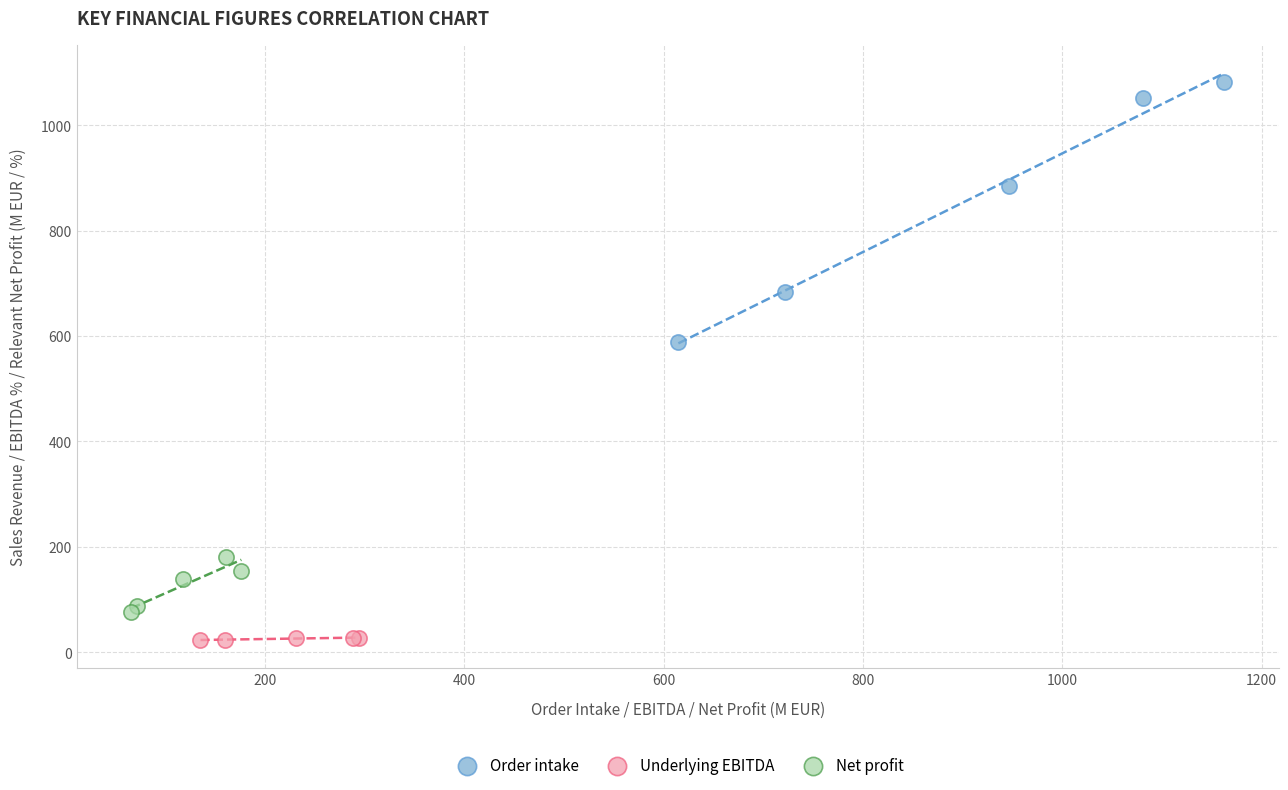

What are all the series names shown in the legend?

Order intake, Underlying EBITDA, Net profit